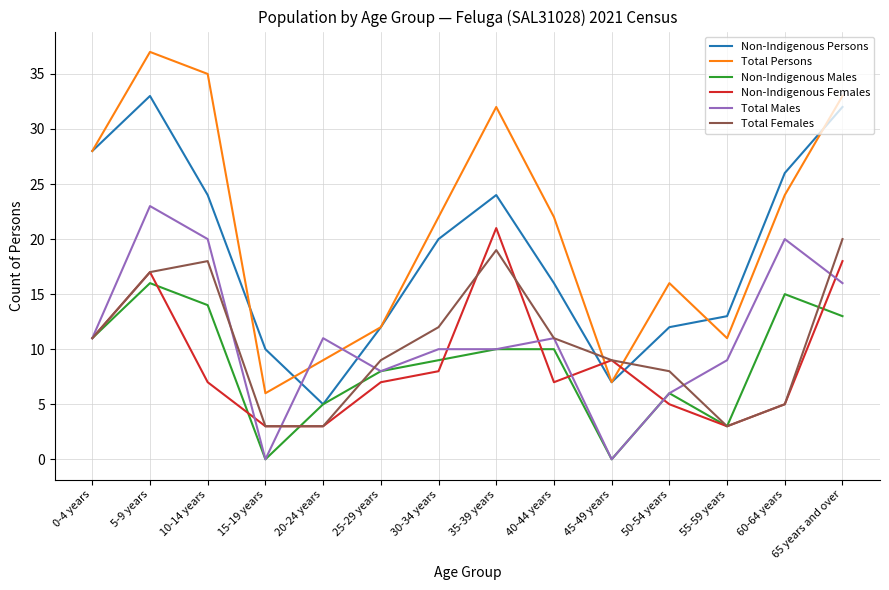

Which category has the lowest value in the Total Persons series?

15-19 years